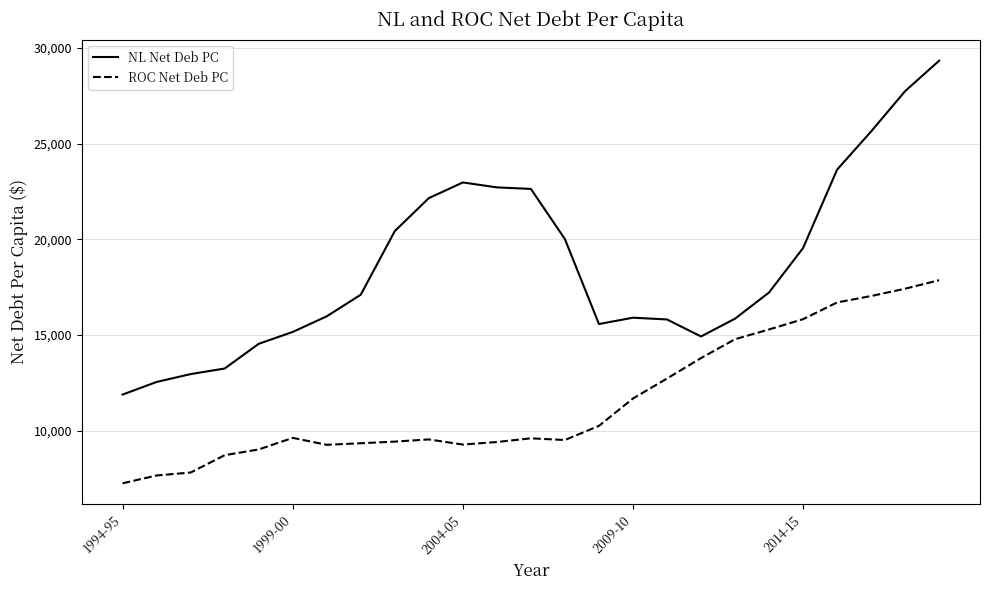

Rank the series by their maximum value, from lowest to highest.

ROC Net Deb PC, NL Net Deb PC